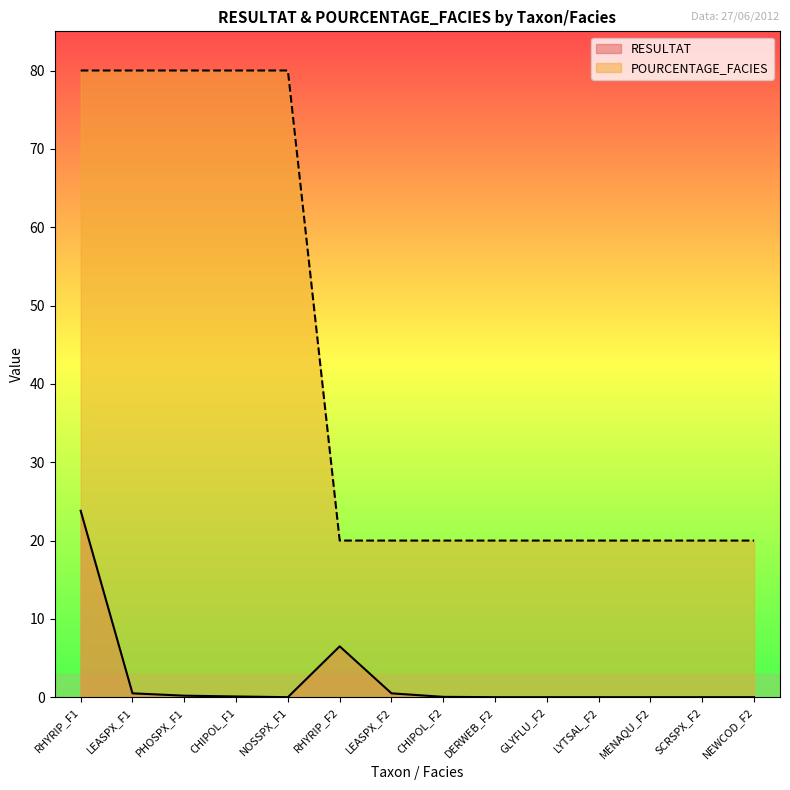

Which series has the largest total across all categories?

POURCENTAGE_FACIES